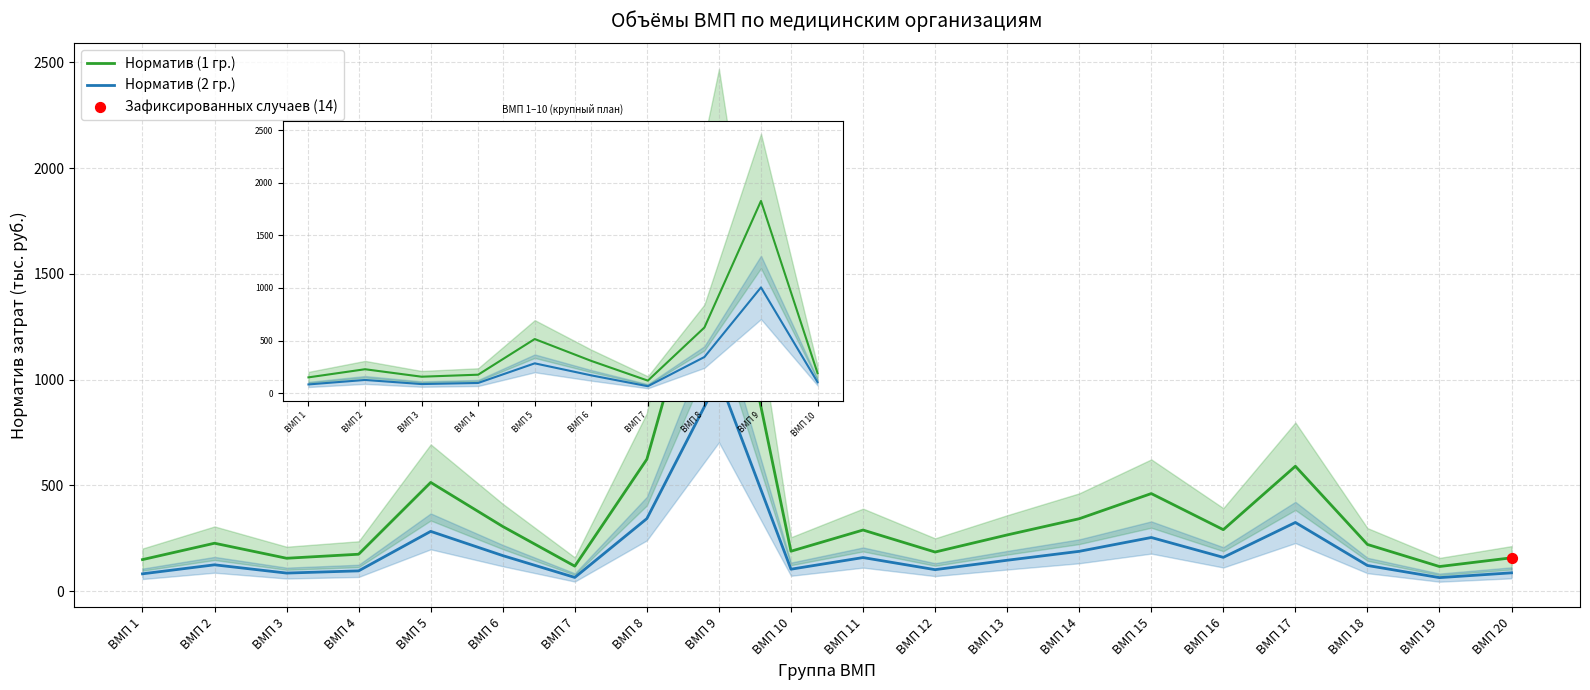

Which series has the largest total across all categories?

Норматив (1 гр.)